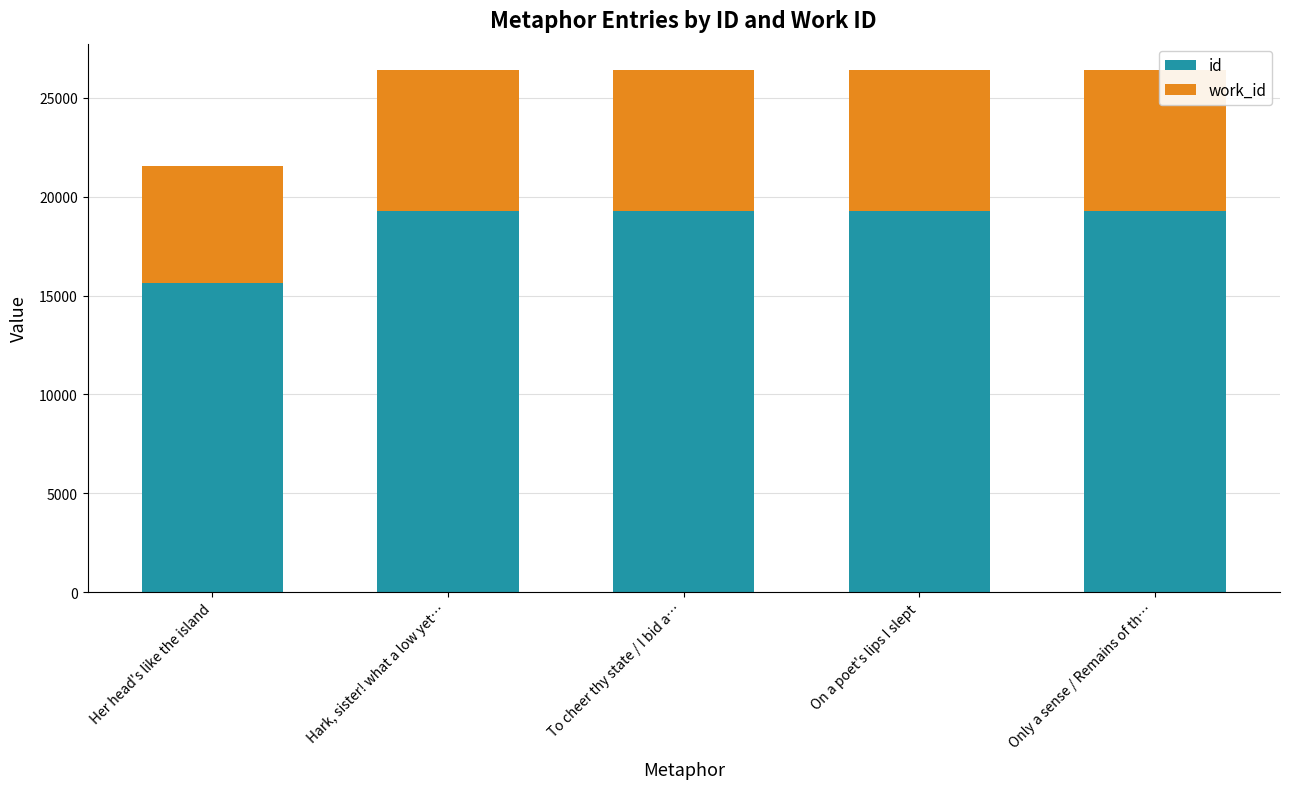

What is the lowest value of the id series?

15648